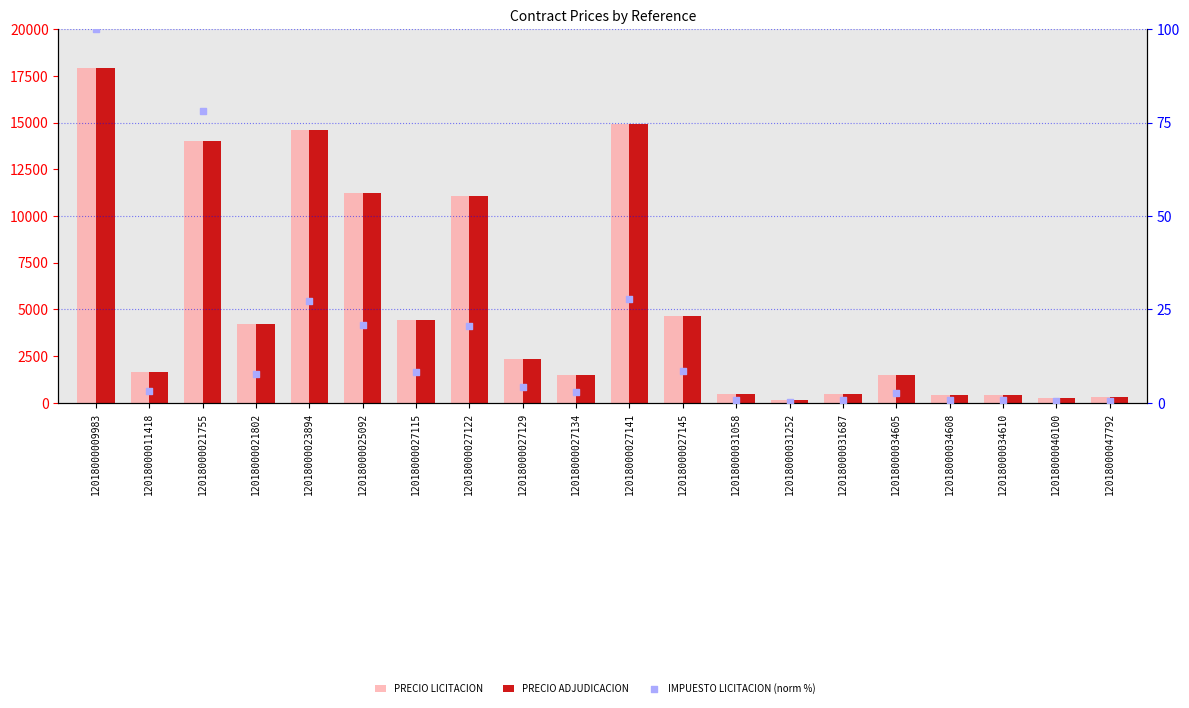

Which series has the largest total across all categories?

PRECIO LICITACION